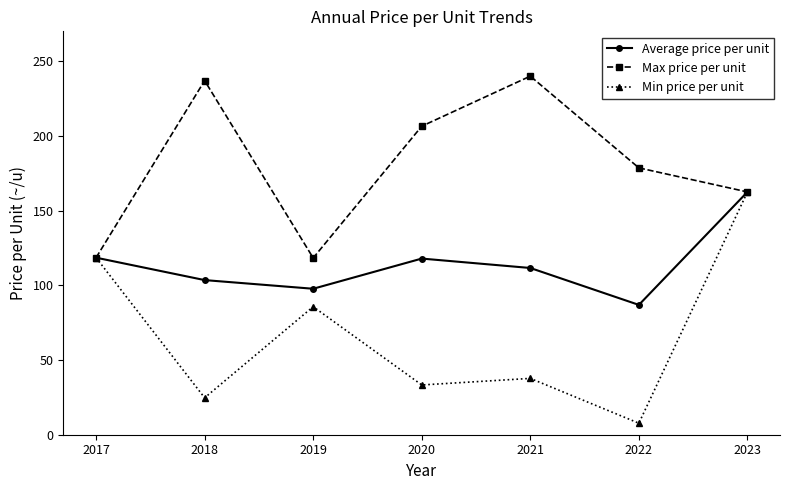

What are all the series names shown in the legend?

Average price per unit, Max price per unit, Min price per unit